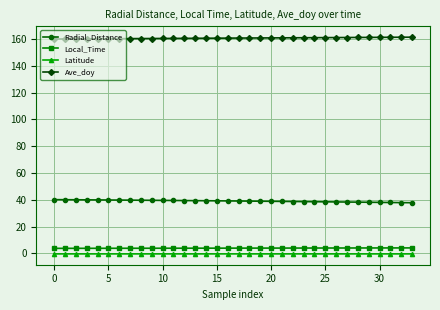

At how many categories does at least one series exceed 102?

34